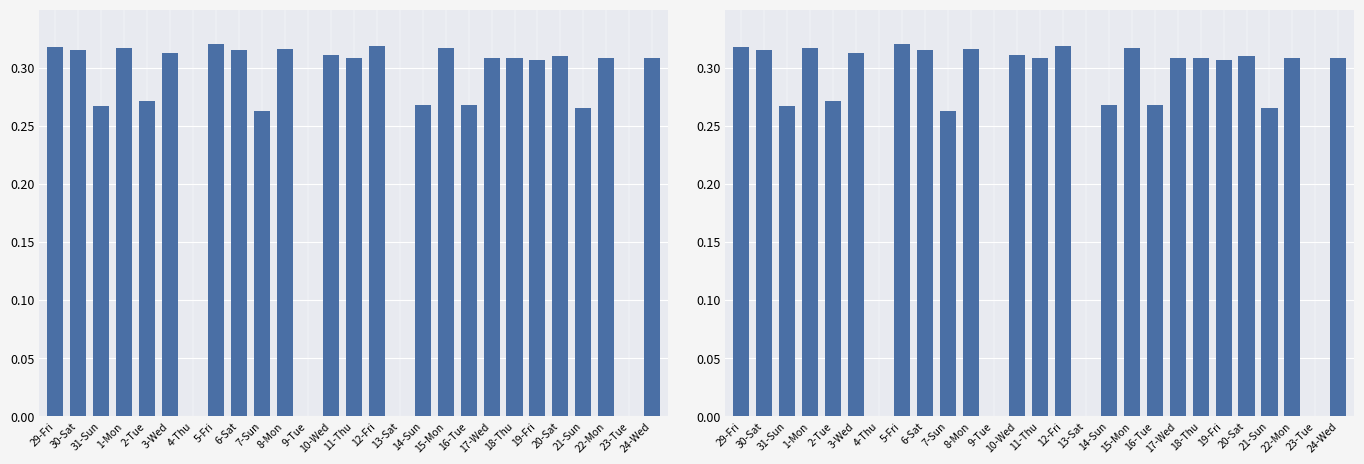

The value at 3-Wed is 0.5. True or false?

False